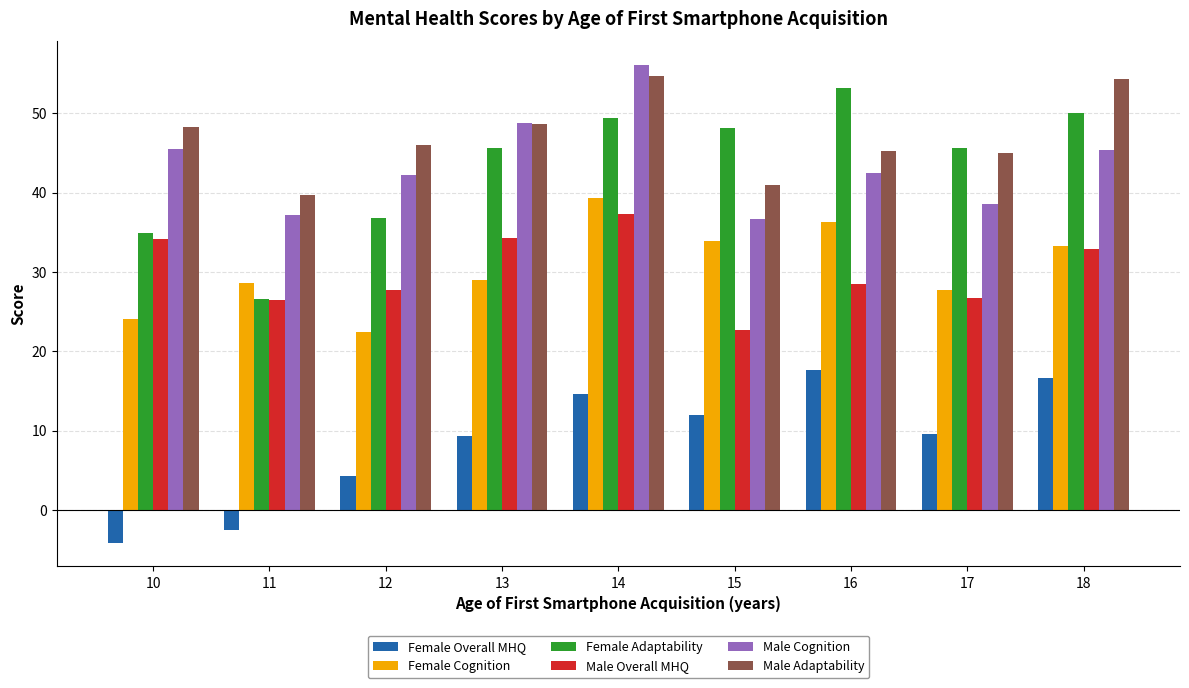

Which series has the largest range (max minus min)?

Female Adaptability